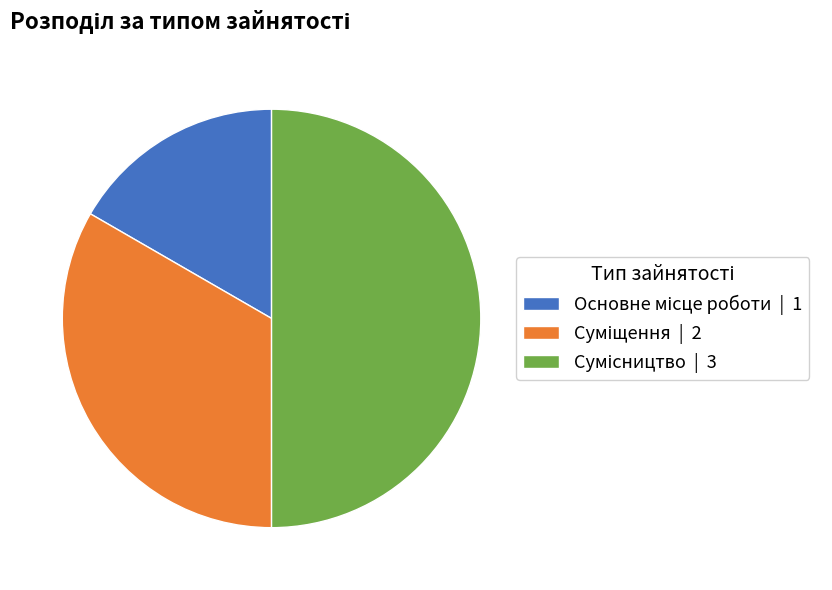

Count the number of slices in the pie.

3